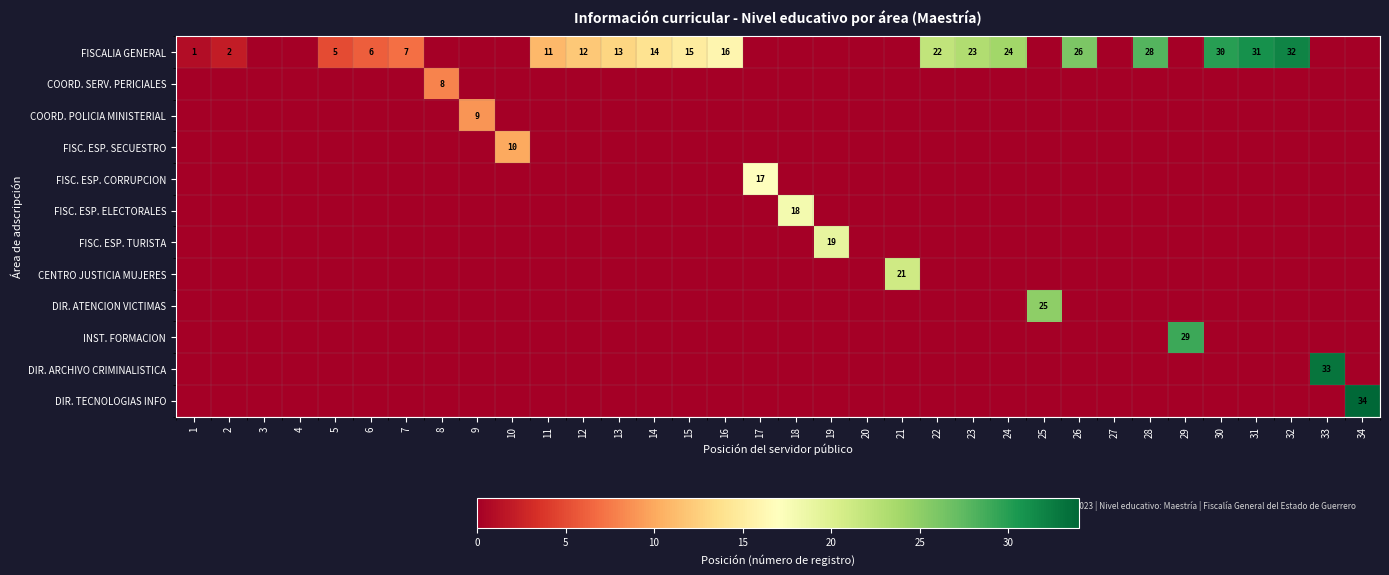

Is the value of FISC. ESP. TURISTA at 5 greater than the value of INST. FORMACION at 23?

No